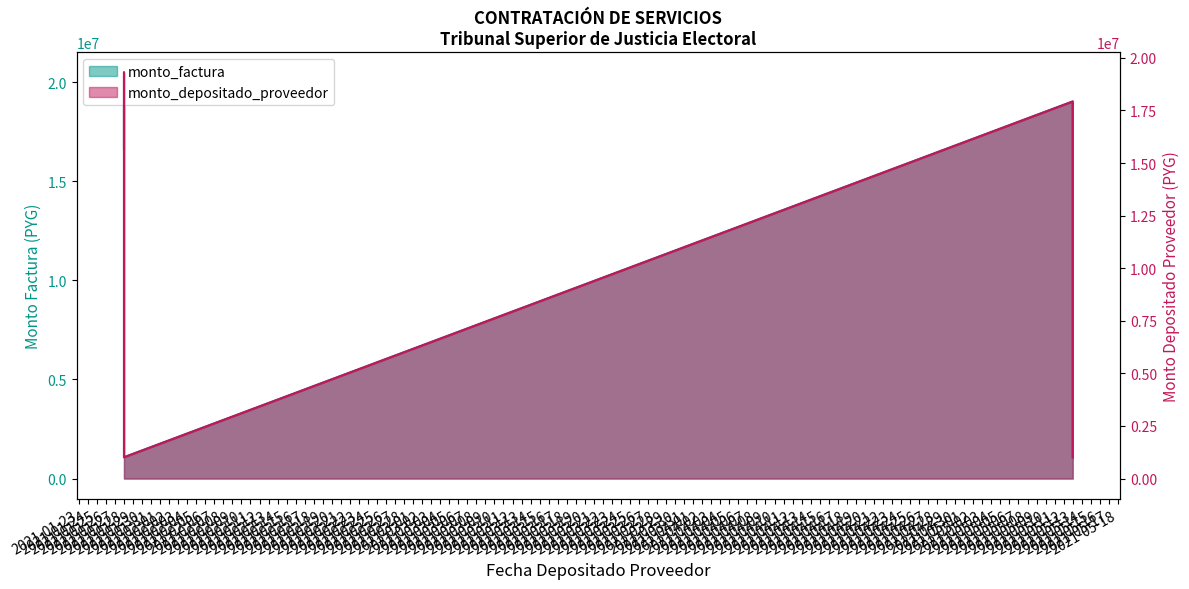

How many series are shown in this chart?

2